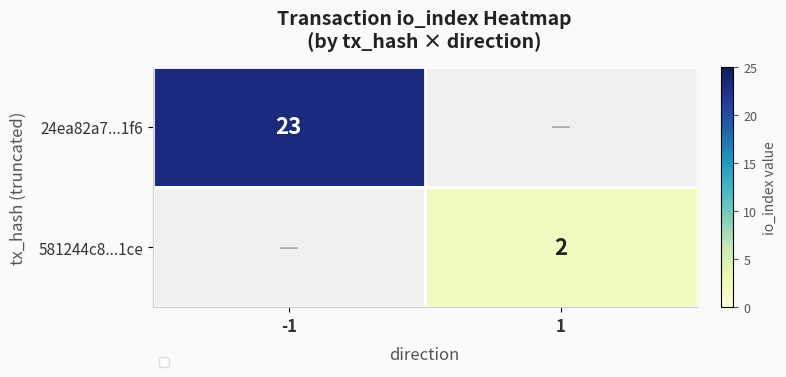

The value of 24ea82a7...1f6 at -1 is 23. True or false?

True